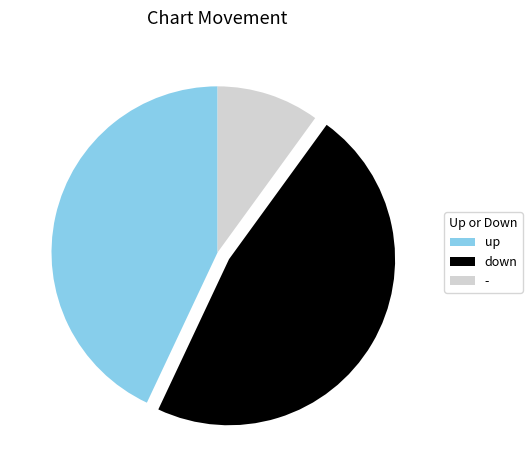

Which slice is the smallest?

-